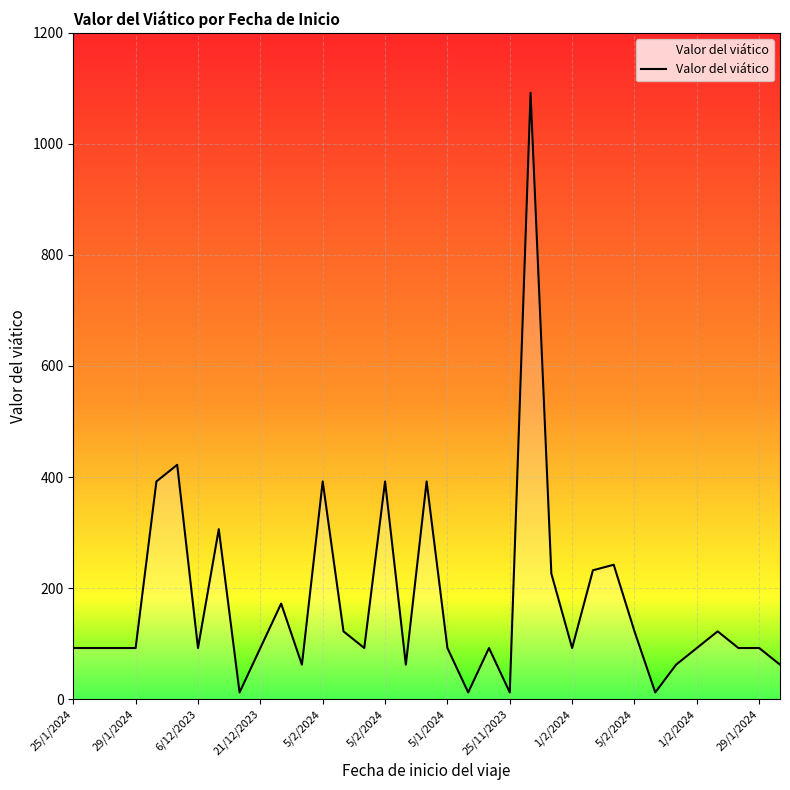

What is the difference between the maximum and minimum values?

1080